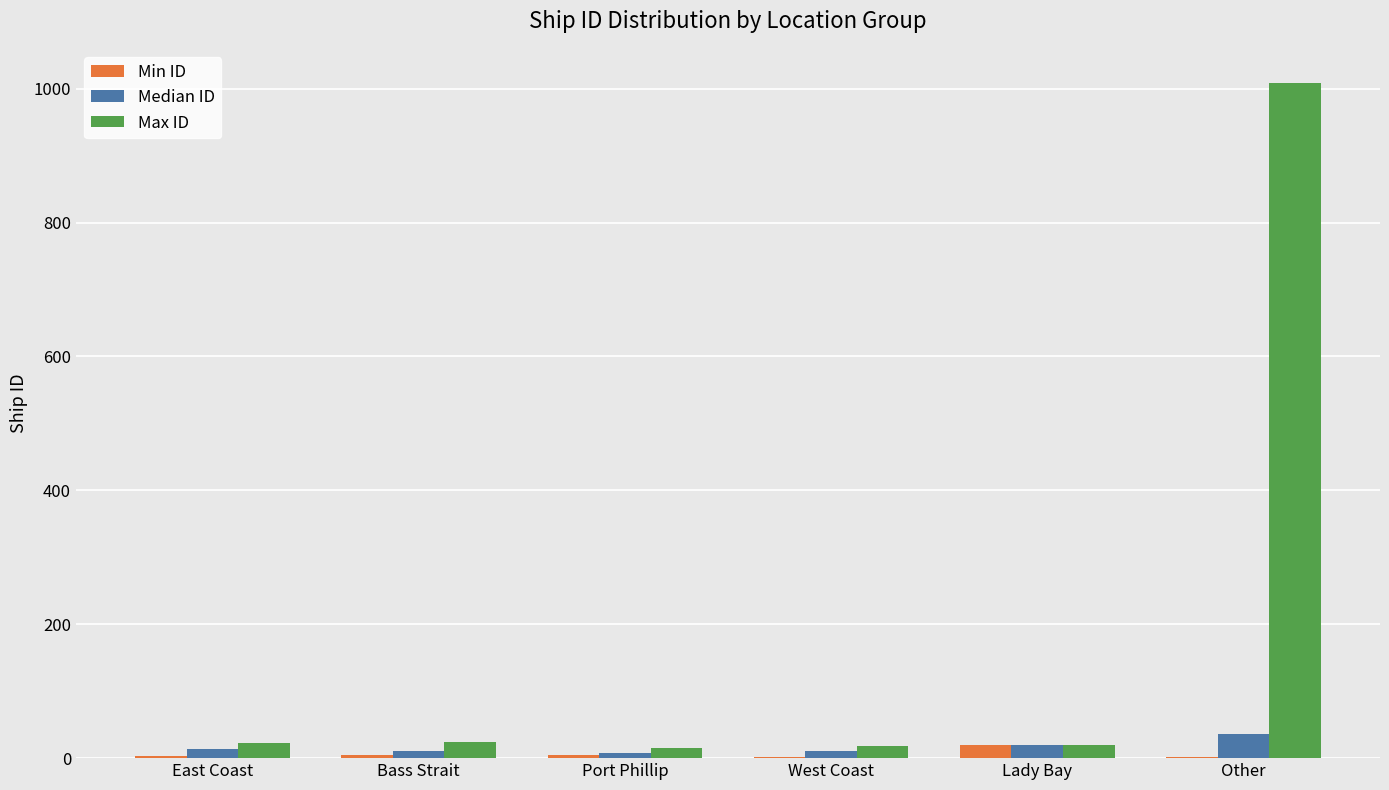

Between East Coast and Other, which series saw the biggest shift?

Max ID